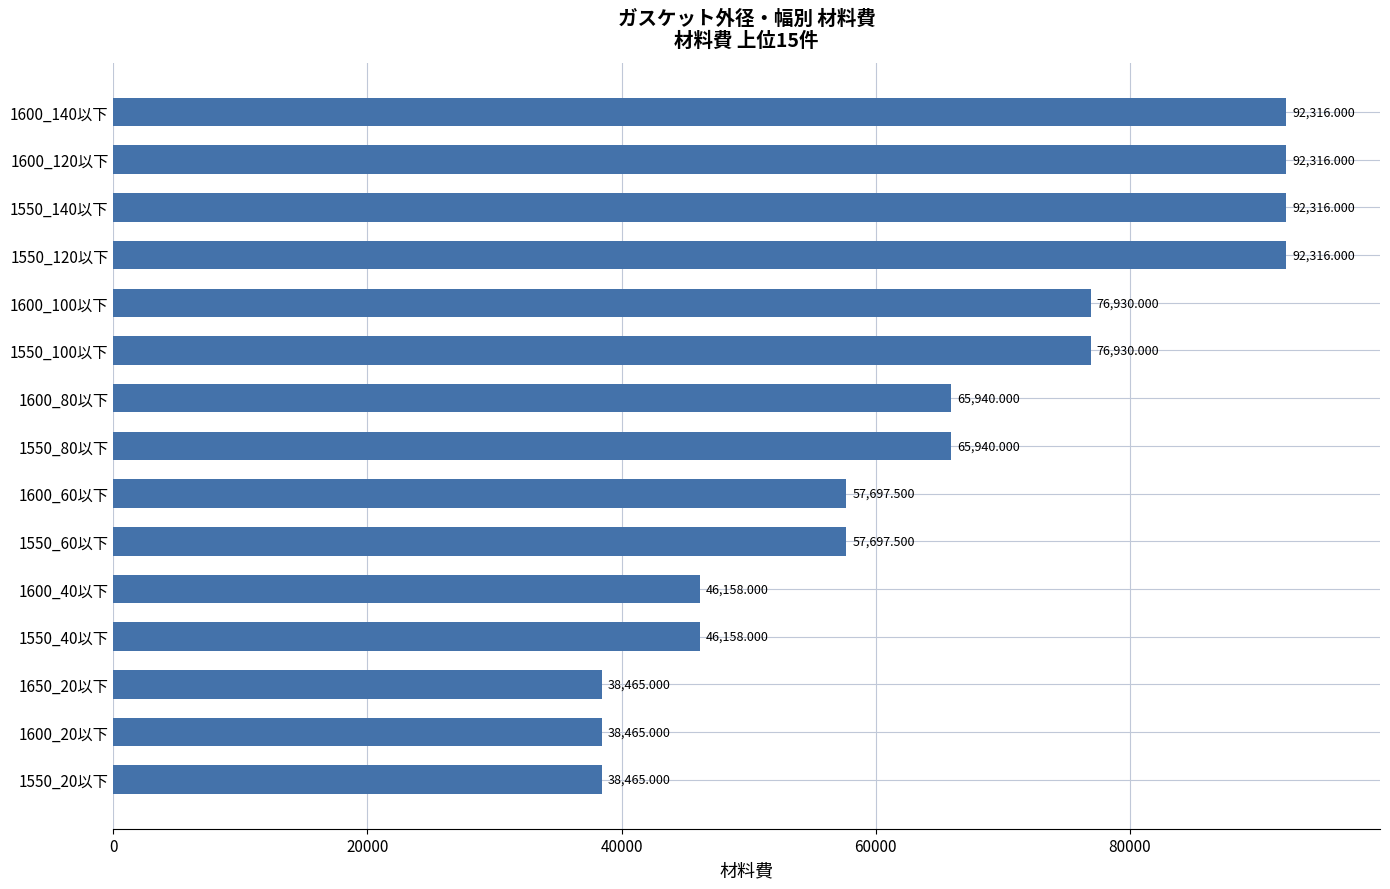

What is the average value?

65207.3